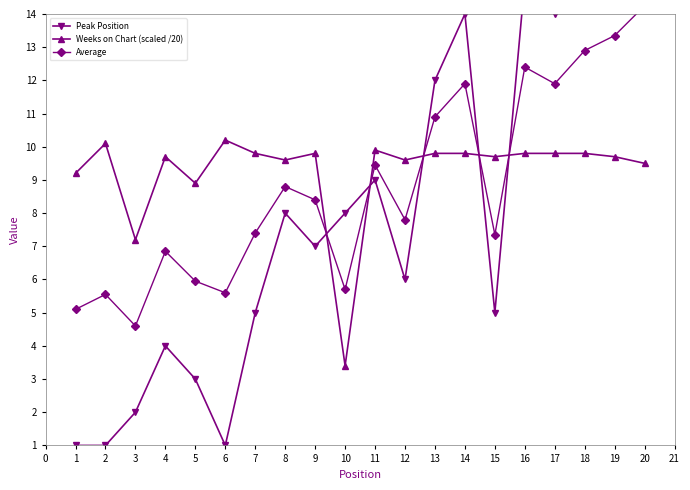

True or false: Weeks on Chart (scaled /20) has a value of 9.8 at 18.

True